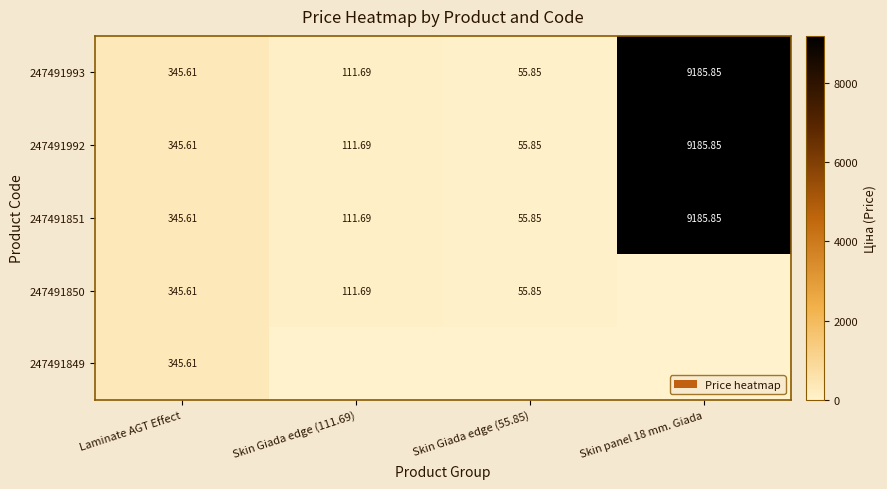

At which label is 247491851 closest to 4620?

Laminate AGT Effect